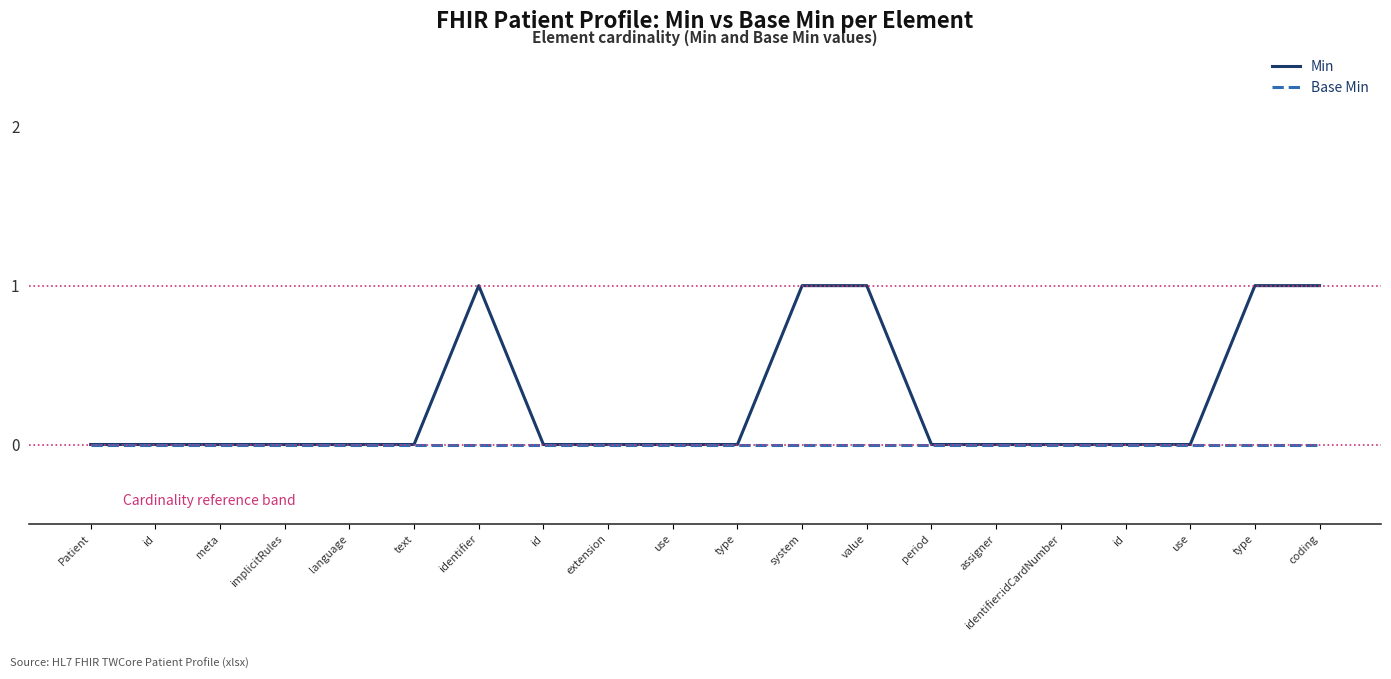

What are all the series names shown in the legend?

Min, Base Min